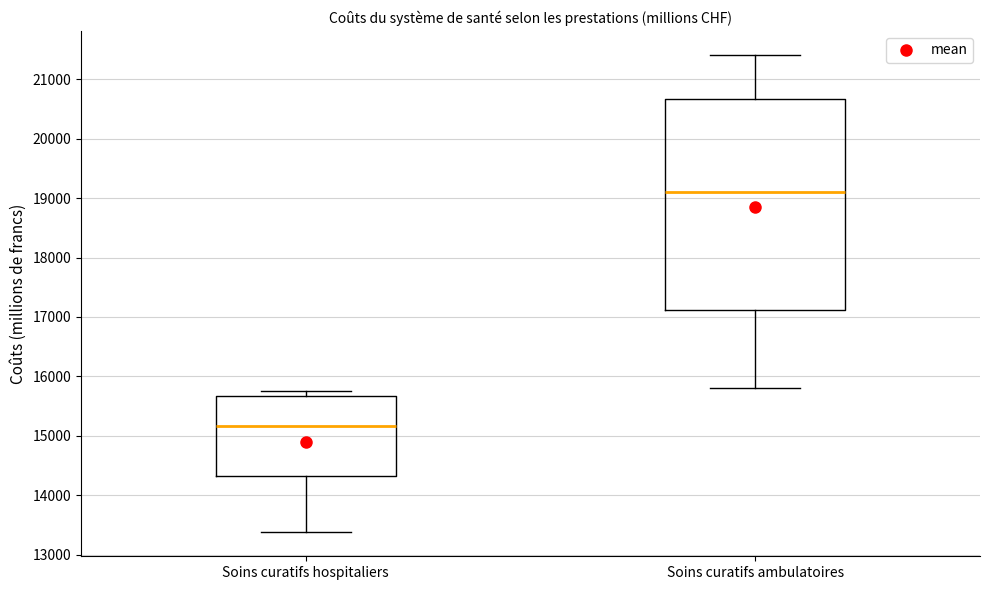

Reading left to right, transcribe this box plot: for each box, give where its median line is, the range the box spans, and where its two whiskers end, as read against the y-axis. The values are not printed on the chart, so give them approximately, as read against the axis.

Soins curatifs hospitaliers: median 15200, box 14300 to 15700, whiskers 13400 to 15800
Soins curatifs ambulatoires: median 19100, box 17100 to 20700, whiskers 15800 to 21400